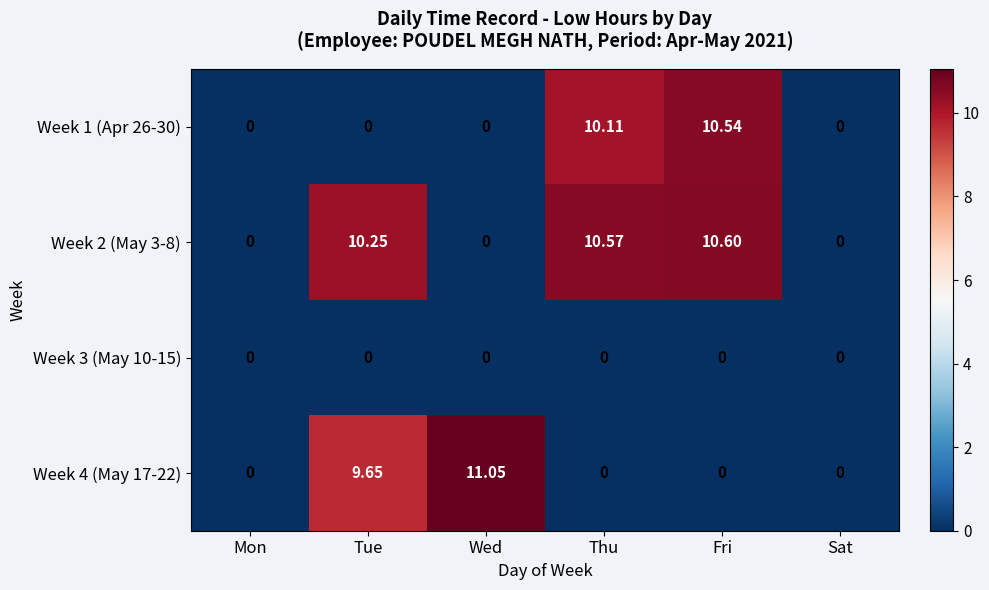

At which category is the sum across all series the highest?

Fri